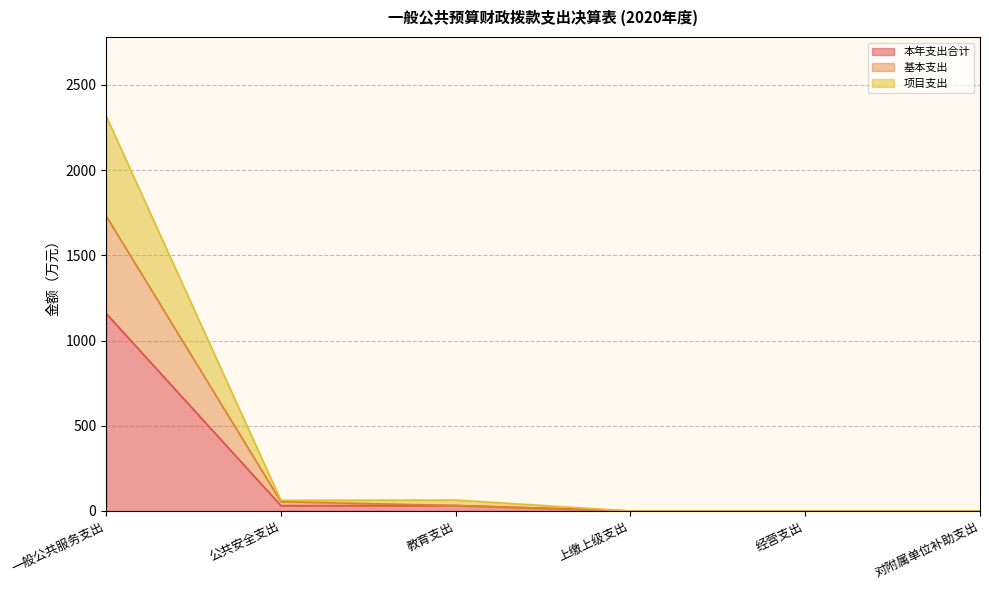

What is the sum of the 本年支出合计 values at 教育支出 and 对附属单位补助支出?

32.0